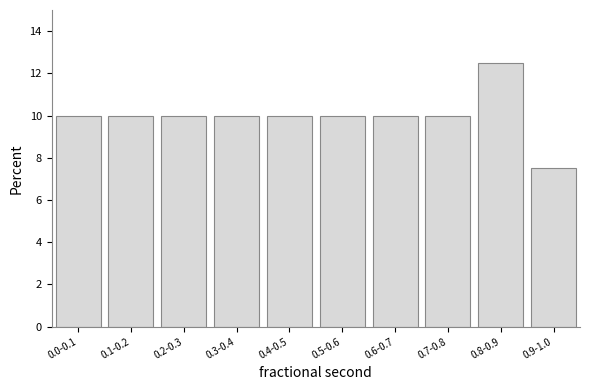

Reading left to right, extract all data points from this chart.

10.0	10.0	10.0	10.0	10.0	10.0	10.0	10.0	12.5	7.5